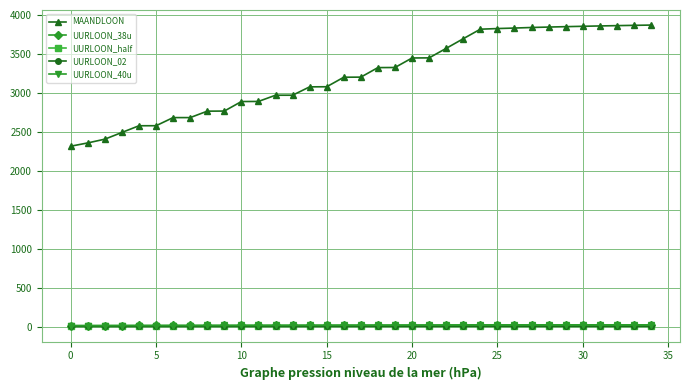

True or false: UURLOON_half and MAANDLOON intersect in this chart.

False